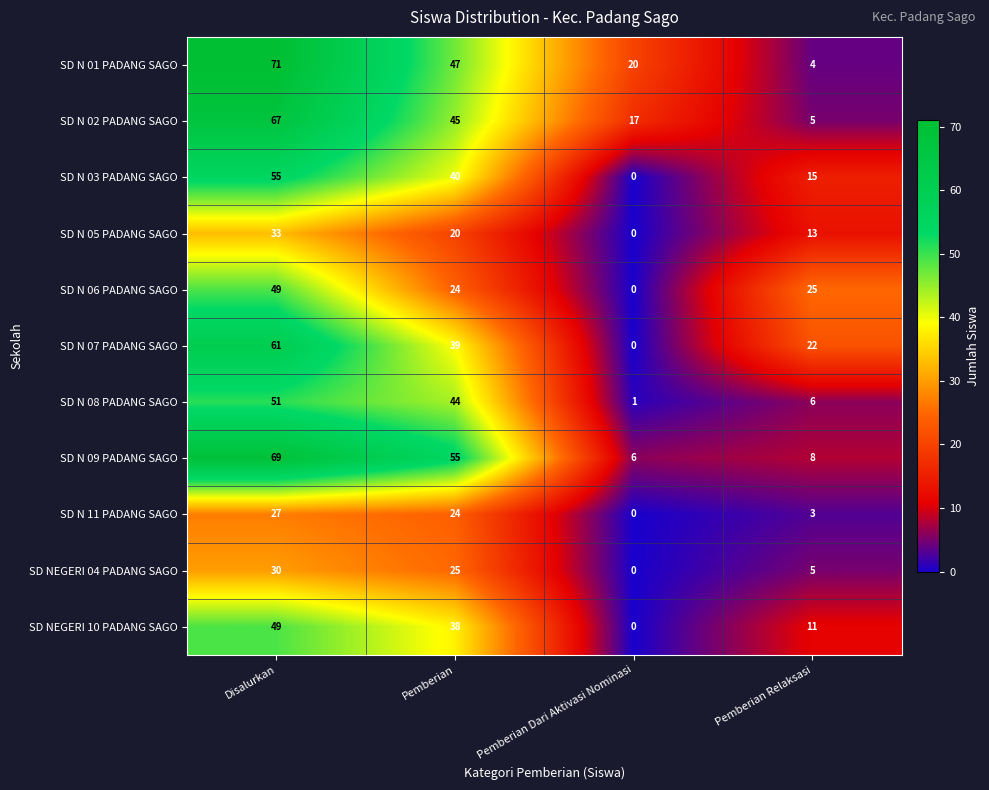

What is the difference between the SD N 07 PADANG SAGO values at Pemberian Relaksasi and Disalurkan?

39